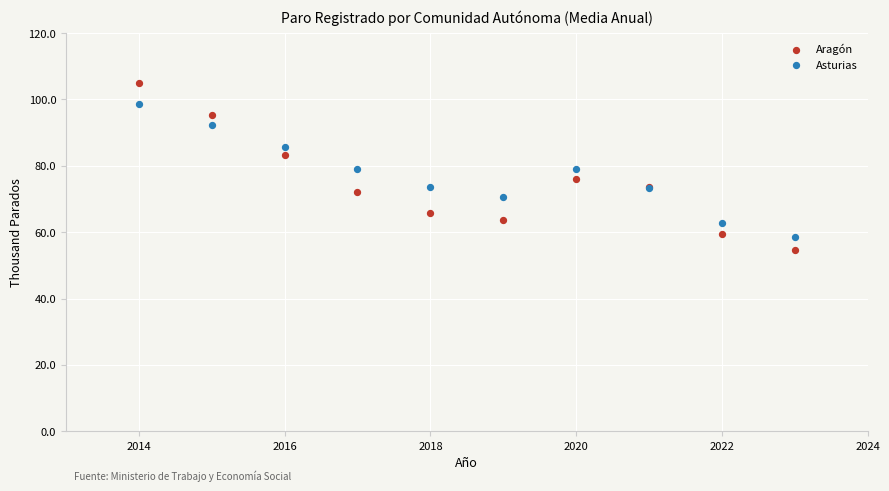

What are all the series names shown in the legend?

Aragón, Asturias